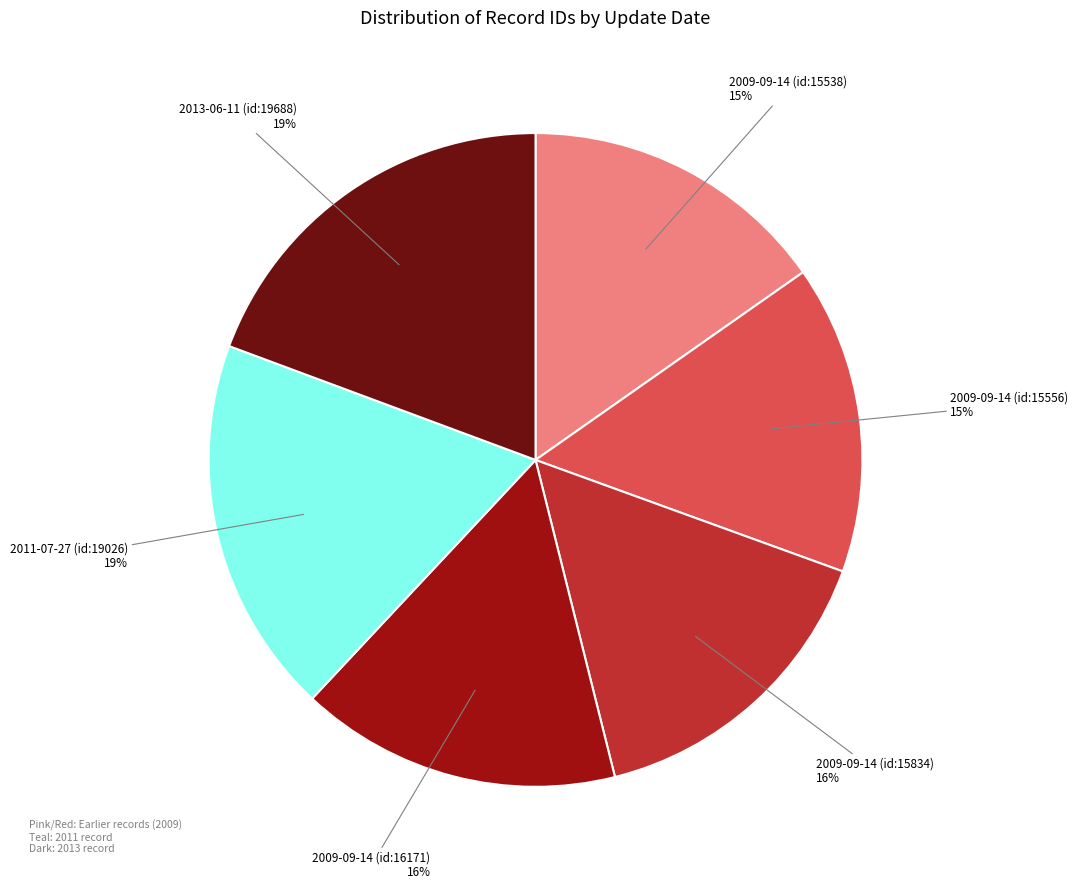

Is it true that 2011-07-27 (id:19026) is 9% of the pie?

False